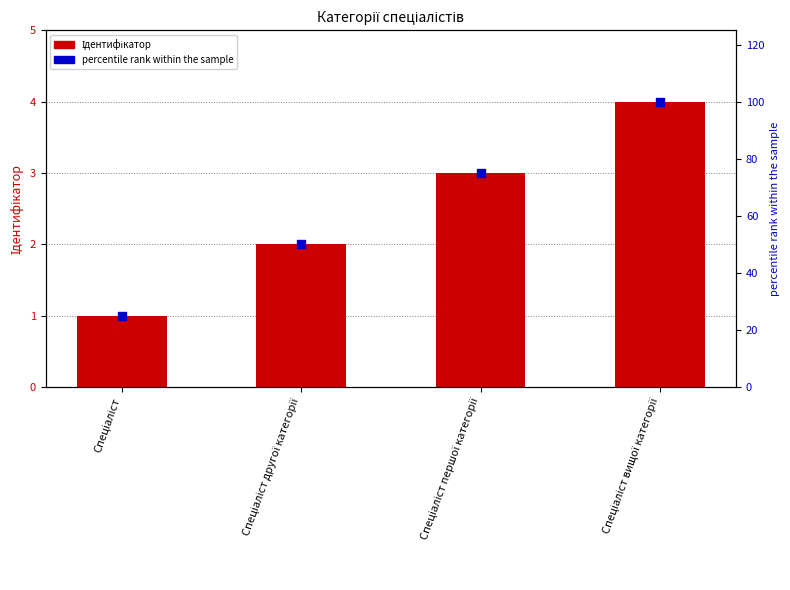

Is the value of Ідентифікатор at Спеціаліст першої категорії greater than the value of percentile rank within the sample at Спеціаліст вищої категорії?

No